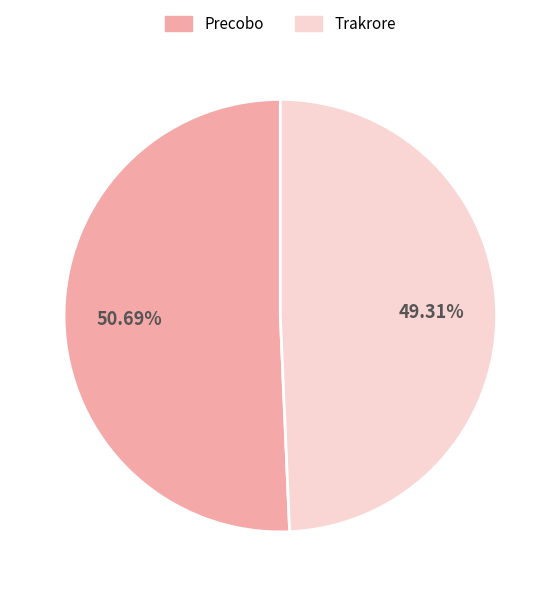

To the nearest percent, what portion does Trakrore represent?

49%